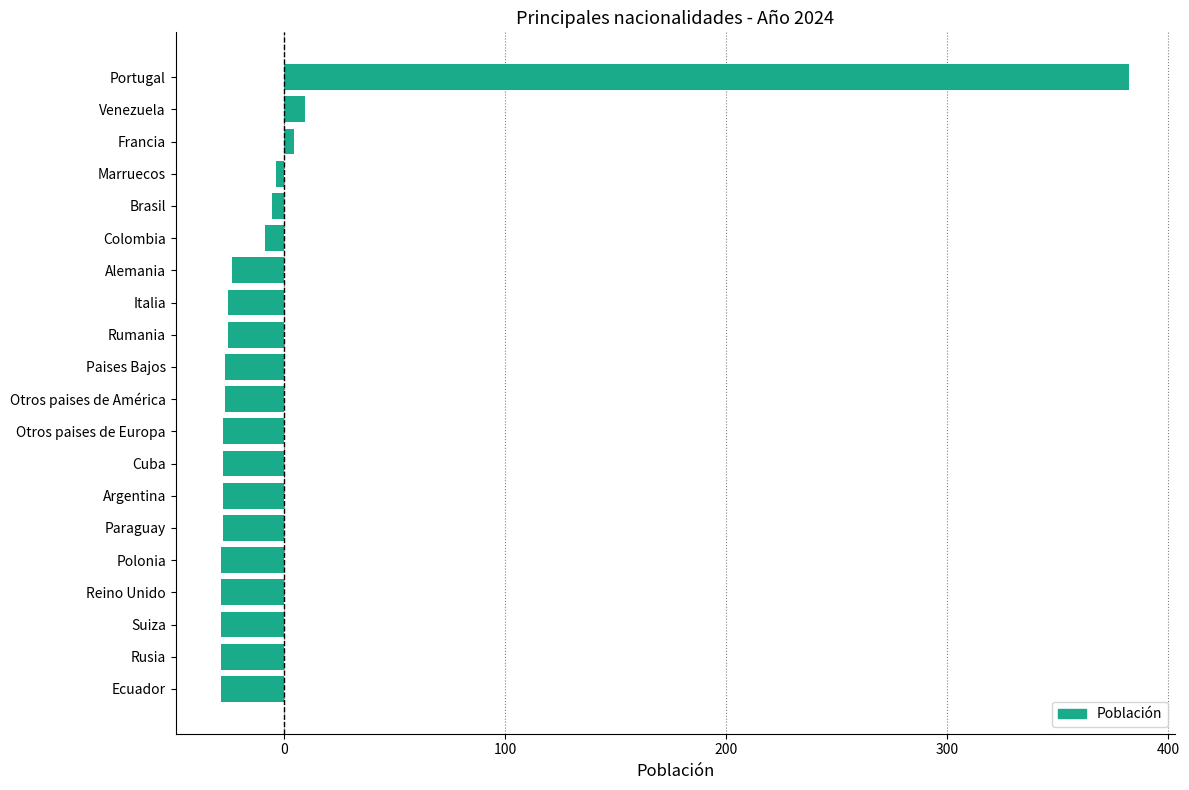

What is the label of the 16th bar from the bottom?

Brasil